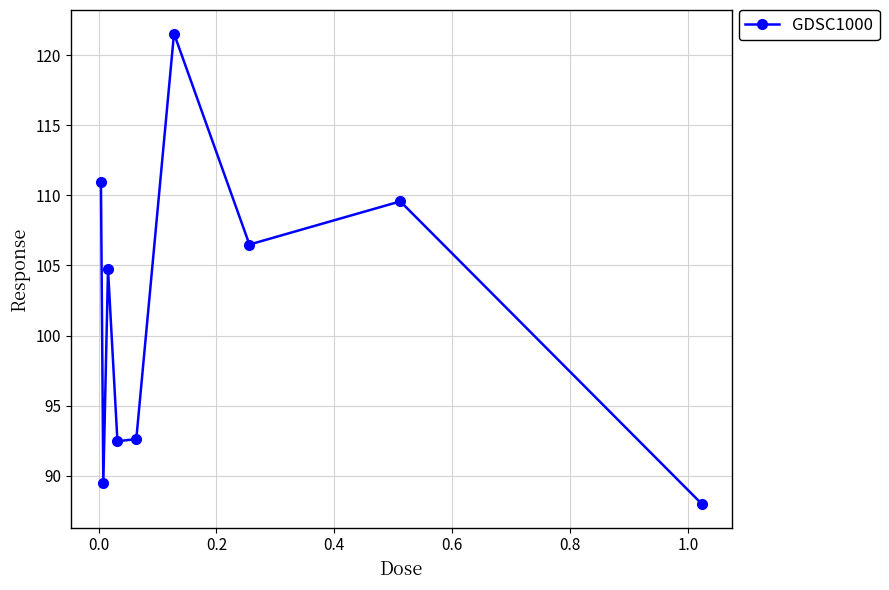

Reading left to right, extract all data points from this chart.

111.0	89.5	104.7	92.5	92.6	121.5	106.5	109.6	88.0